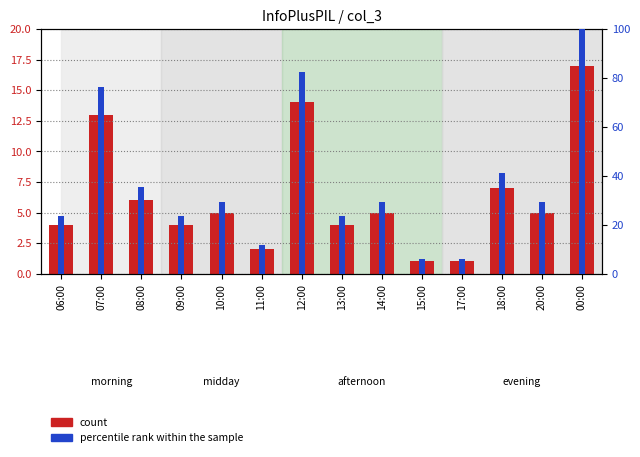

What is the value of the percentile rank within the sample bar at the 1st from the left?

23.5